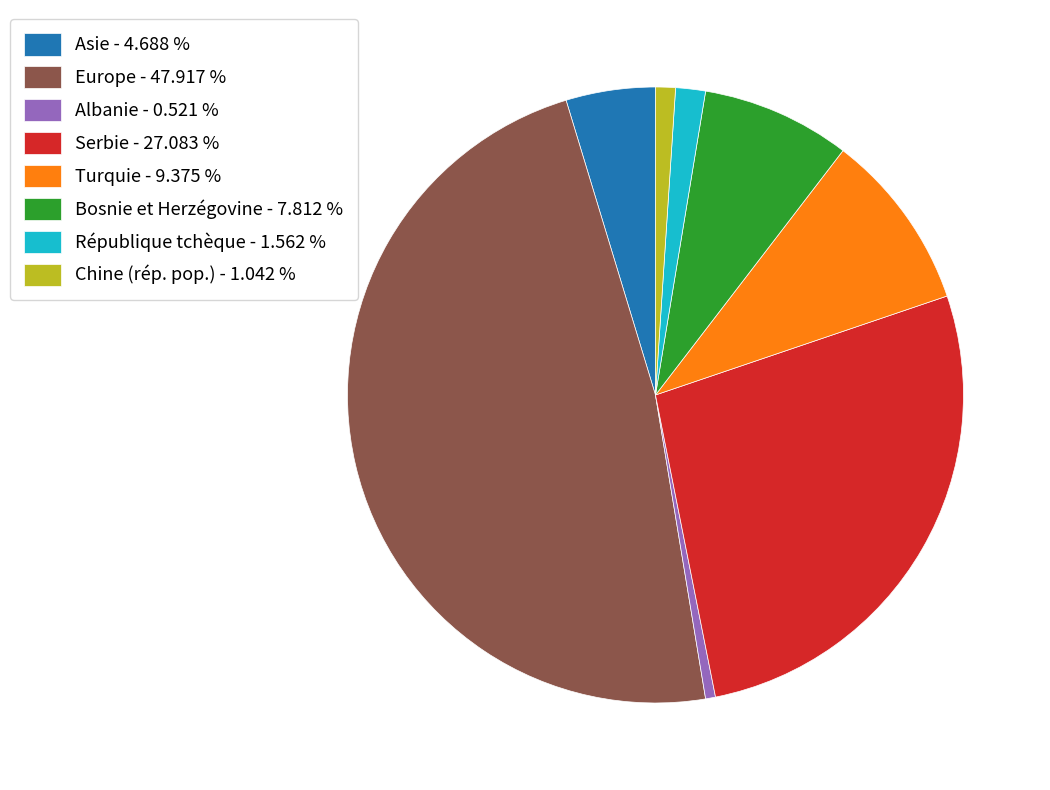

Between Albanie and Chine (rép. pop.), which is larger?

Chine (rép. pop.)